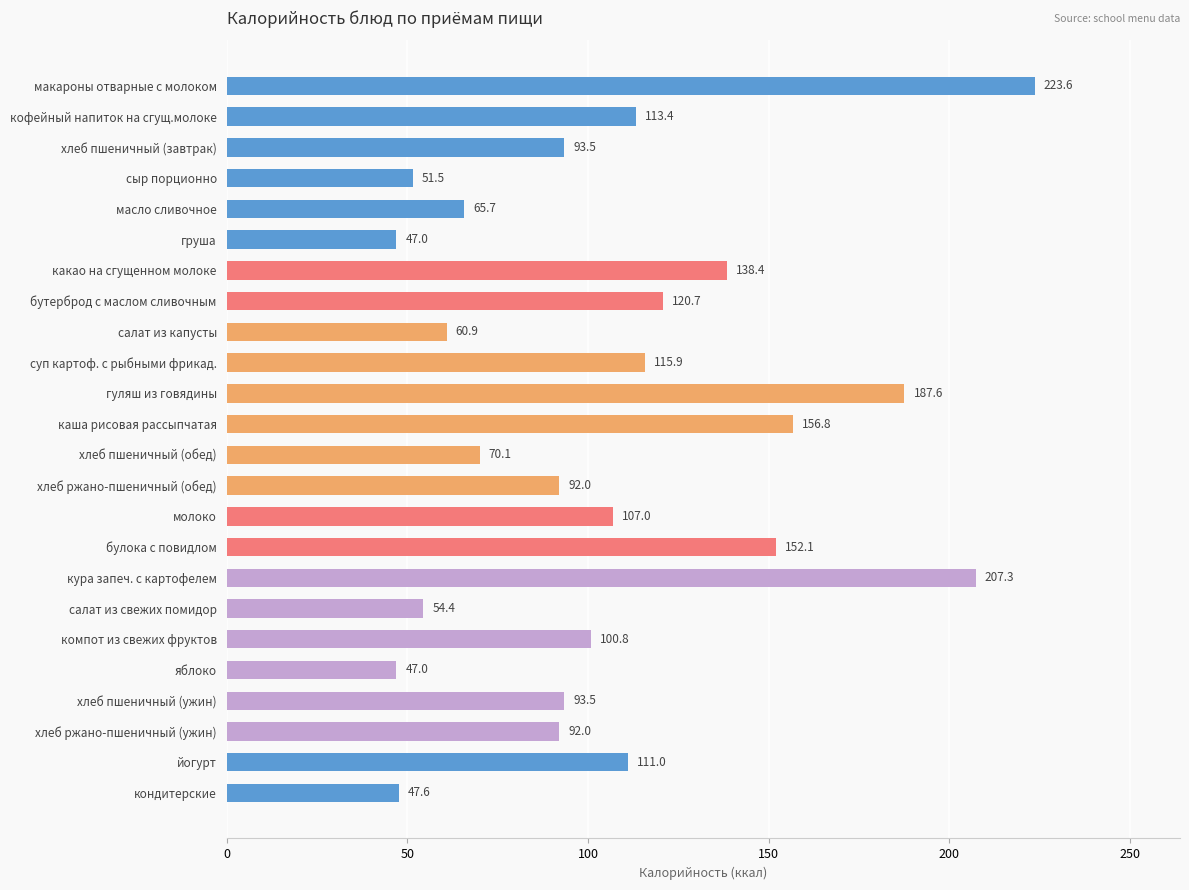

Reading top to bottom, what are all the values shown in this chart?

макароны отварные с молоком=223.6	кофейный напиток на сгущ.молоке=113.4	хлеб пшеничный (завтрак)=93.5	сыр порционно=51.5	масло сливочное=65.7	груша=47.0	какао на сгущенном молоке=138.4	бутерброд с маслом сливочным=120.7	салат из капусты=60.9	суп картоф. с рыбными фрикад.=115.9	гуляш из говядины=187.6	каша рисовая рассыпчатая=156.8	хлеб пшеничный (обед)=70.1	хлеб ржано-пшеничный (обед)=92.0	молоко=107.0	булока с повидлом=152.1	кура запеч. с картофелем=207.3	салат из свежих помидор=54.4	компот из свежих фруктов=100.8	яблоко=47.0	хлеб пшеничный (ужин)=93.5	хлеб ржано-пшеничный (ужин)=92.0	йогурт=111.0	кондитерские=47.6